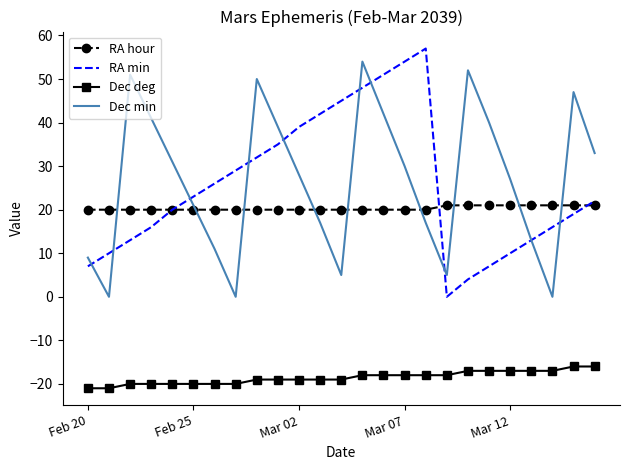

True or false: Dec deg and RA min intersect in this chart.

False